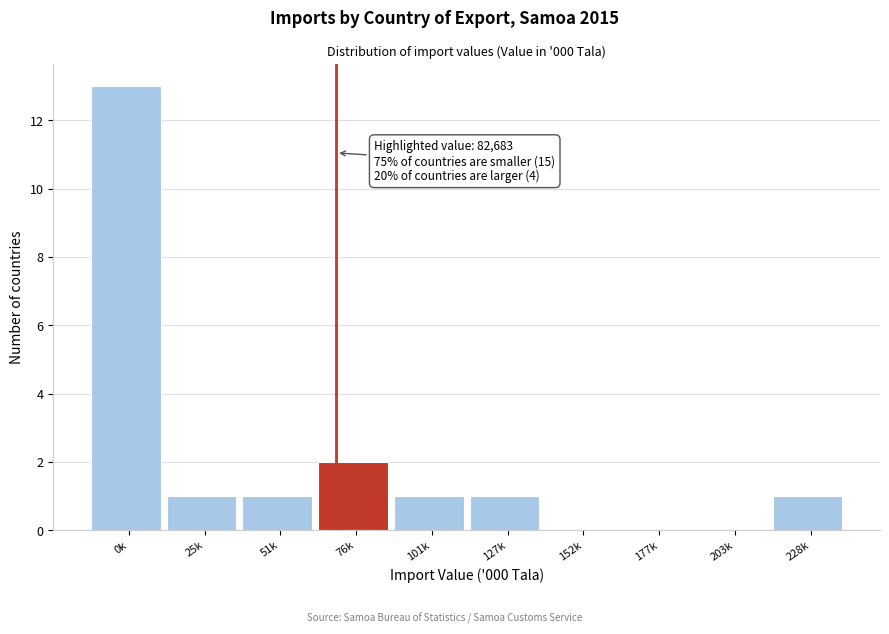

Reading left to right, extract all data points from this chart.

0k=13	25k=1	51k=1	76k=2	101k=1	127k=1	152k=0	177k=0	203k=0	228k=1